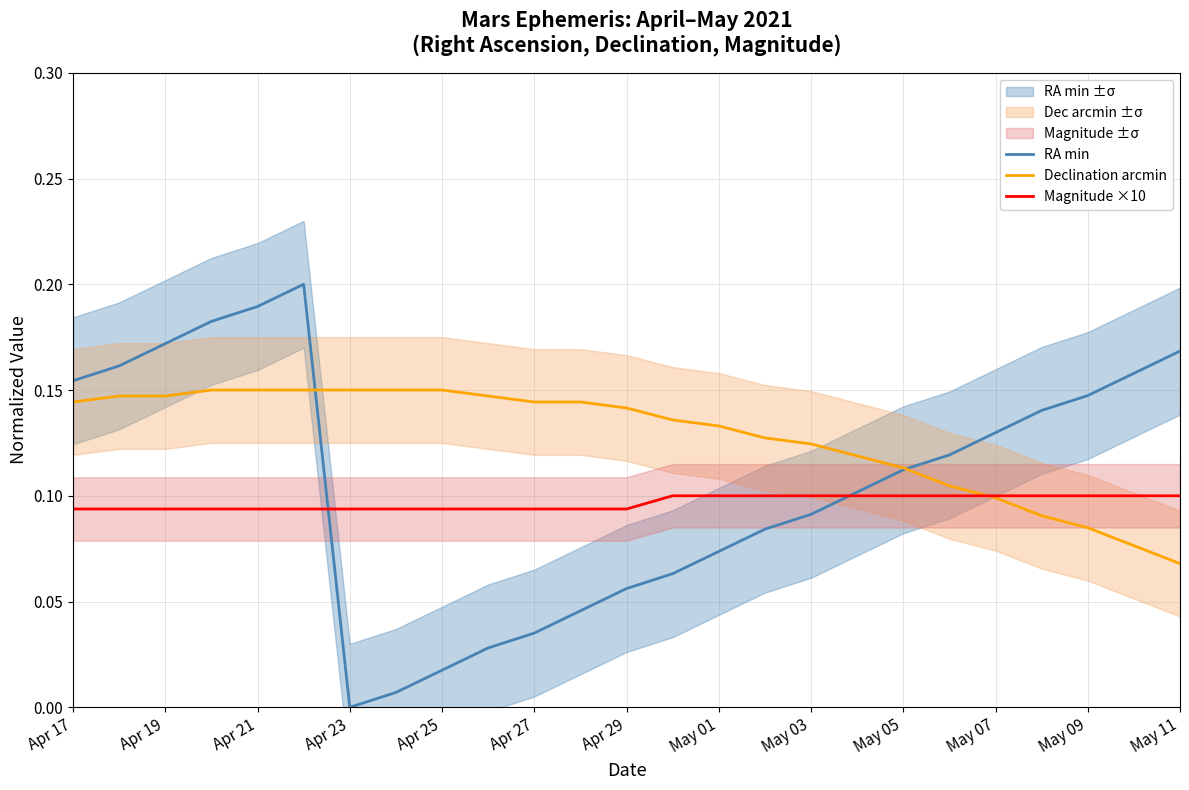

Does the chart display data point markers on the line(s)?

No